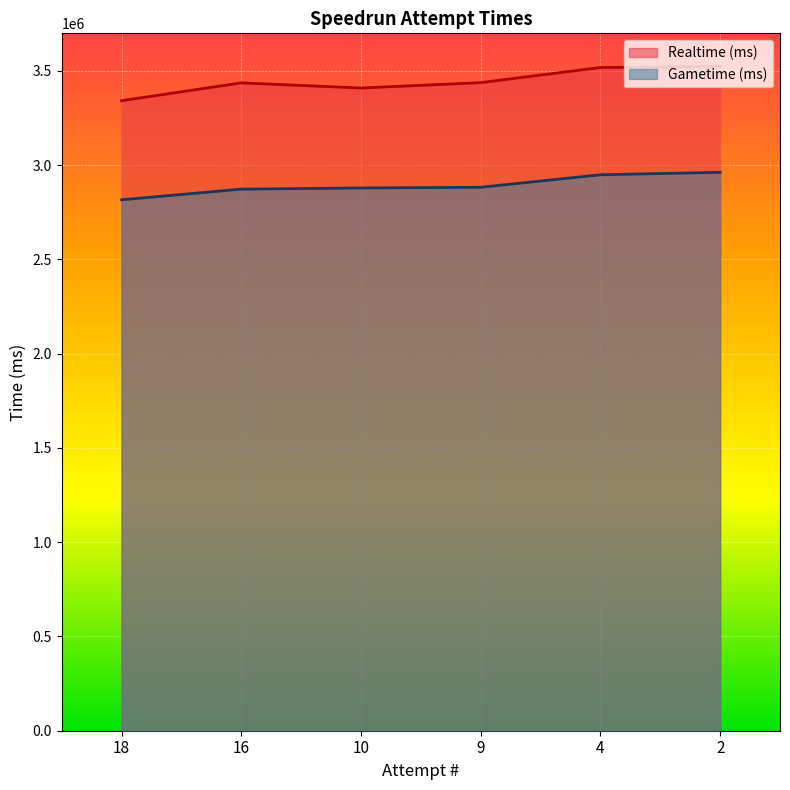

Where is the first local minimum for Realtime (ms)?

10